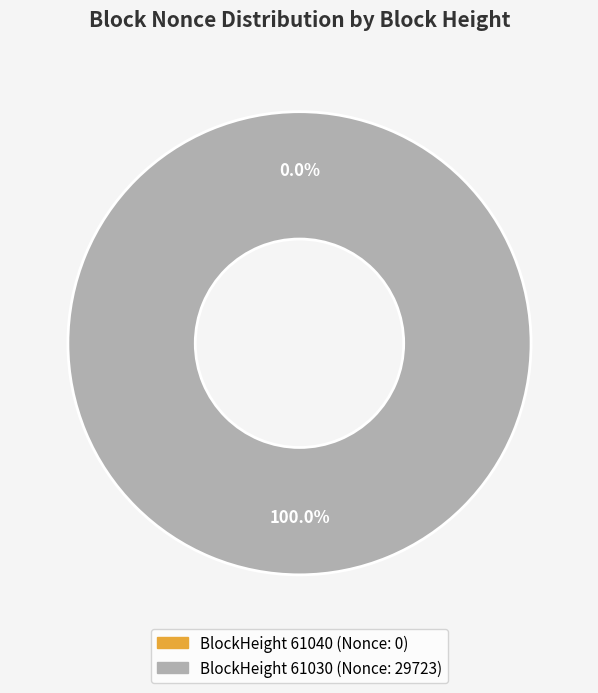

Which category has the smallest portion of the pie?

61040